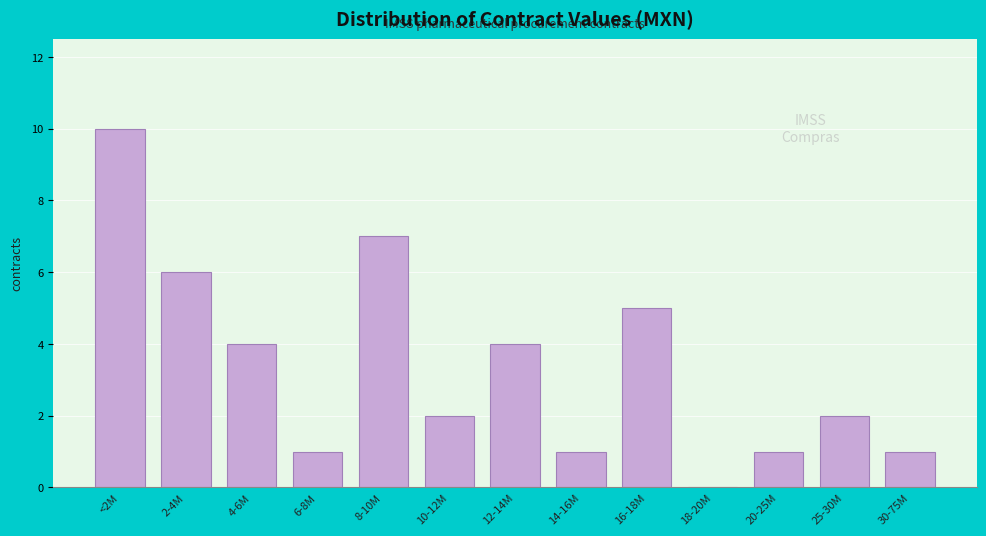

Reading left to right, transcribe all the data shown in this chart.

<2M=10	2-4M=6	4-6M=4	6-8M=1	8-10M=7	10-12M=2	12-14M=4	14-16M=1	16-18M=5	18-20M=0	20-25M=1	25-30M=2	30-75M=1